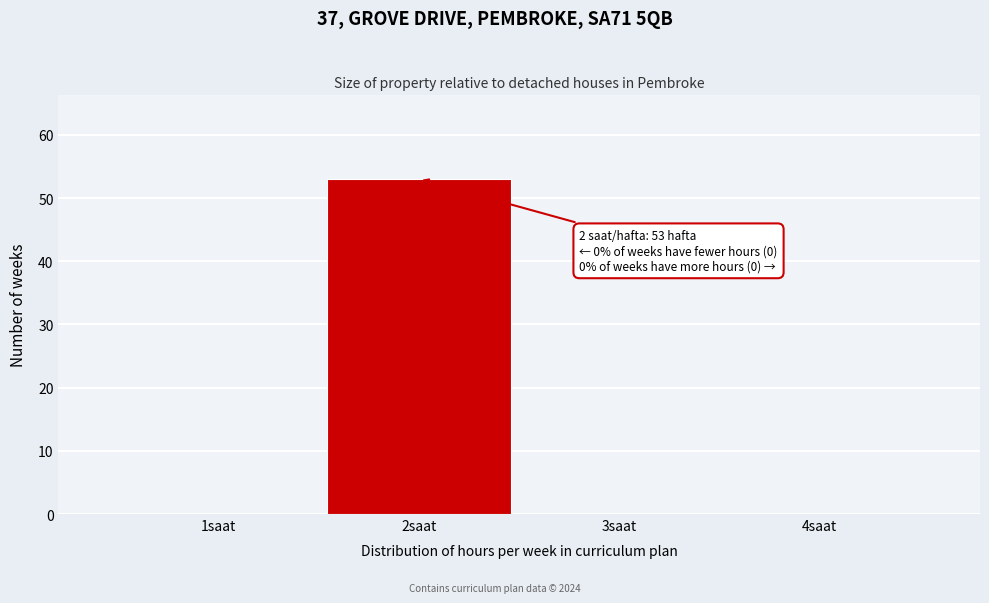

Over which range of the x-axis is the bar tallest?

1.5 to 2.5